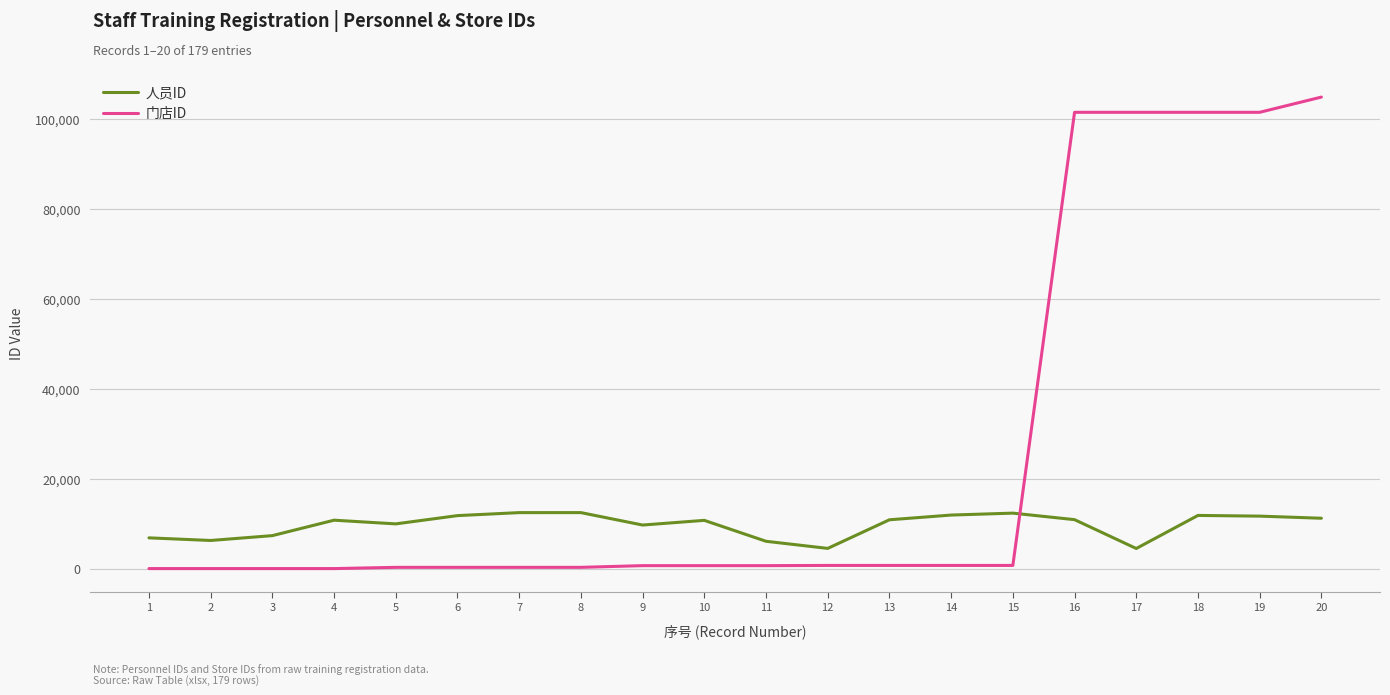

Which series has the widest spread of values?

门店ID